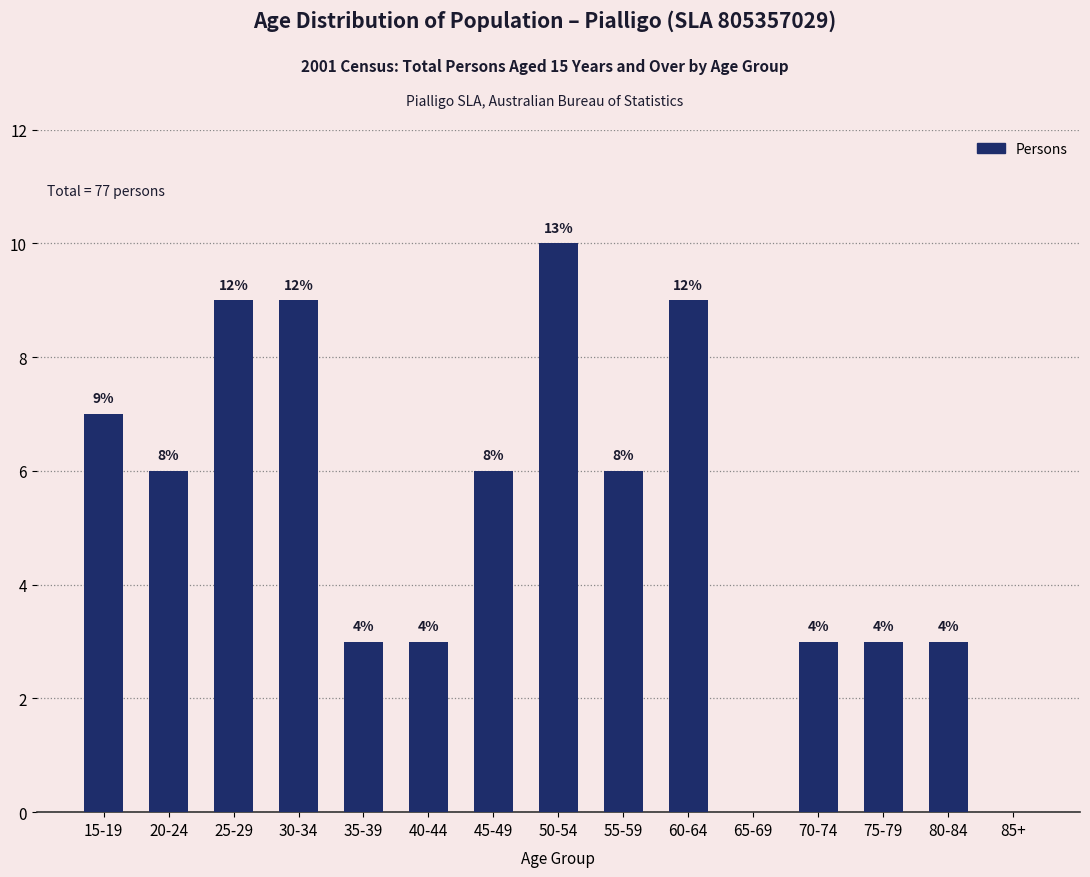

Rank the categories by value from lowest to highest.

65-69, 85+, 35-39, 40-44, 70-74, 75-79, 80-84, 20-24, 45-49, 55-59, 15-19, 25-29, 30-34, 60-64, 50-54